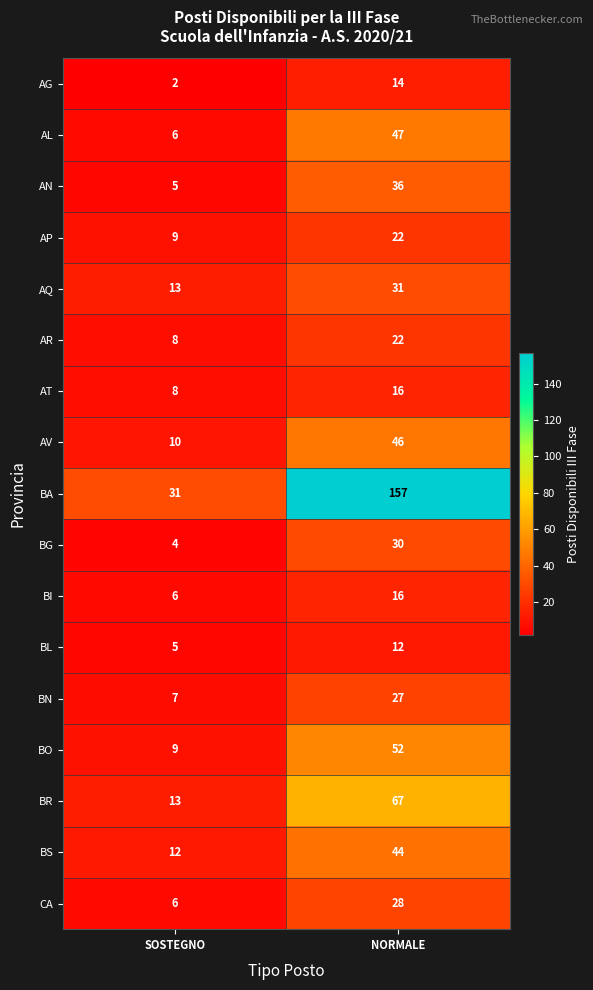

What is the spread (max minus min) of values at SOSTEGNO?

29